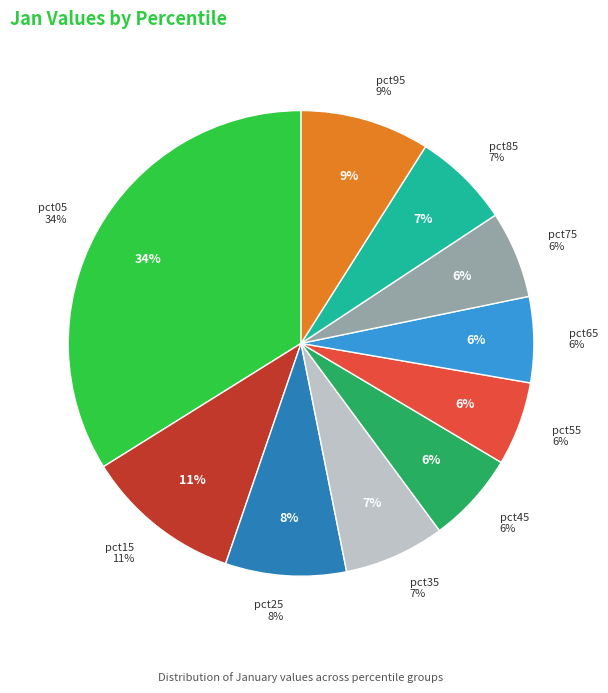

Rank the categories by value from lowest to highest.

pct55, pct65, pct75, pct45, pct85, pct35, pct25, pct95, pct15, pct05